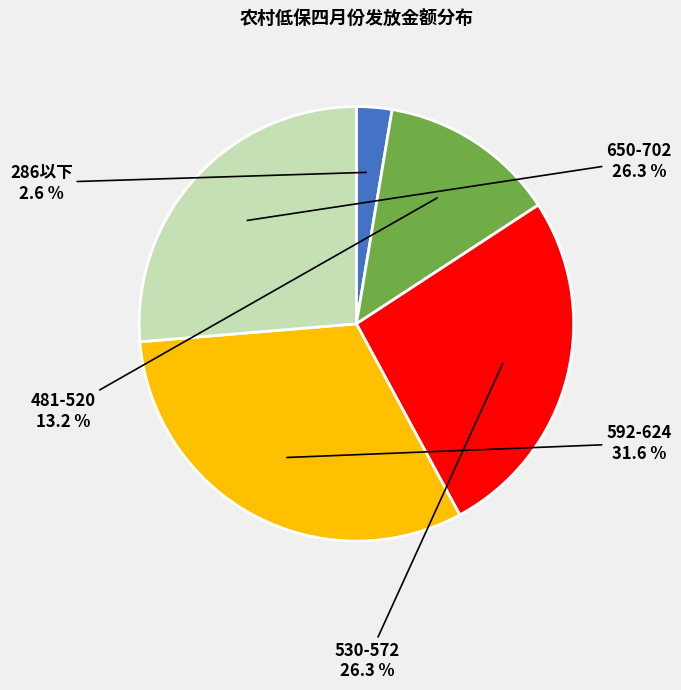

What portion of the pie excludes 592-624?

68.4%